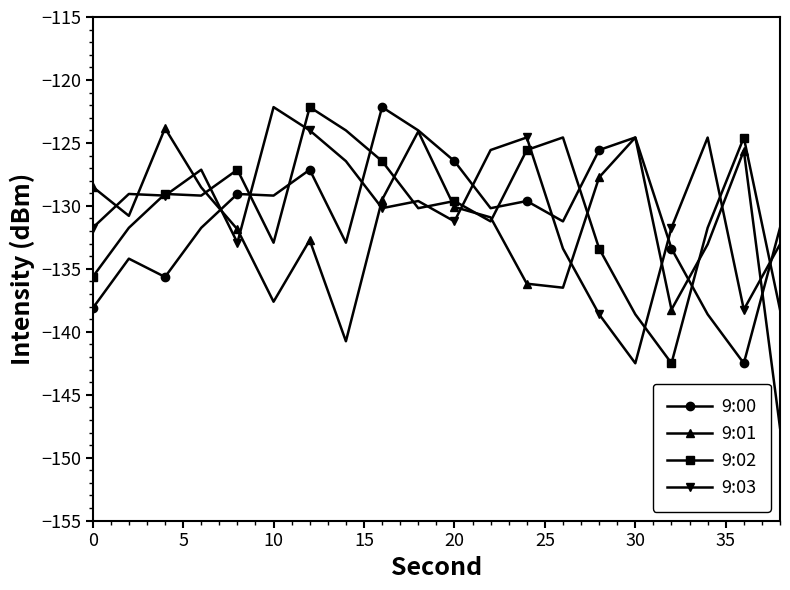

What is the minimum value for 9:01?

-147.6